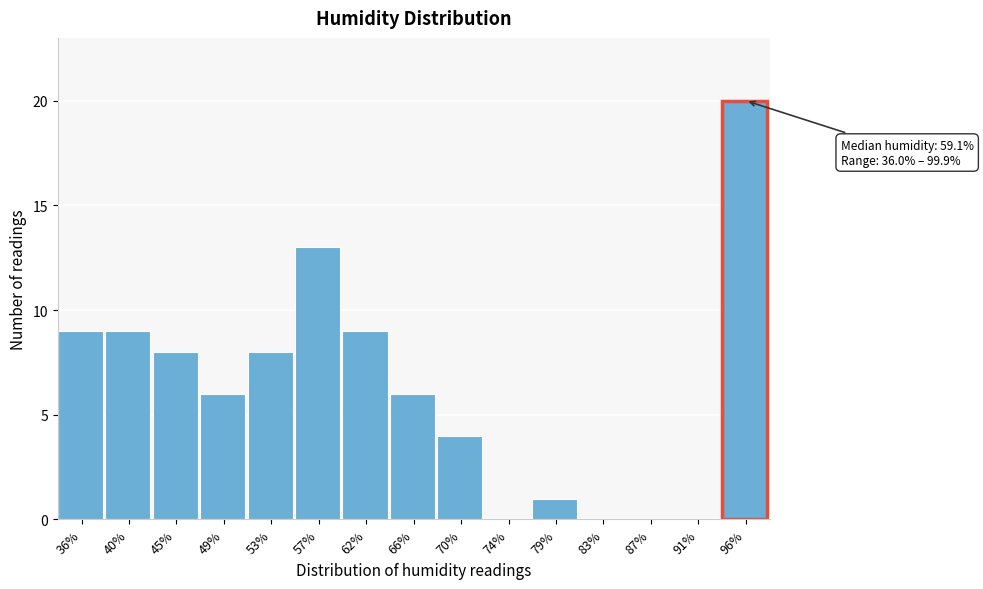

Reading left to right, transcribe all the data shown in this chart.

36%=9	40%=9	45%=8	49%=6	53%=8	57%=13	62%=9	66%=6	70%=4	74%=0	79%=1	83%=0	87%=0	91%=0	96%=20